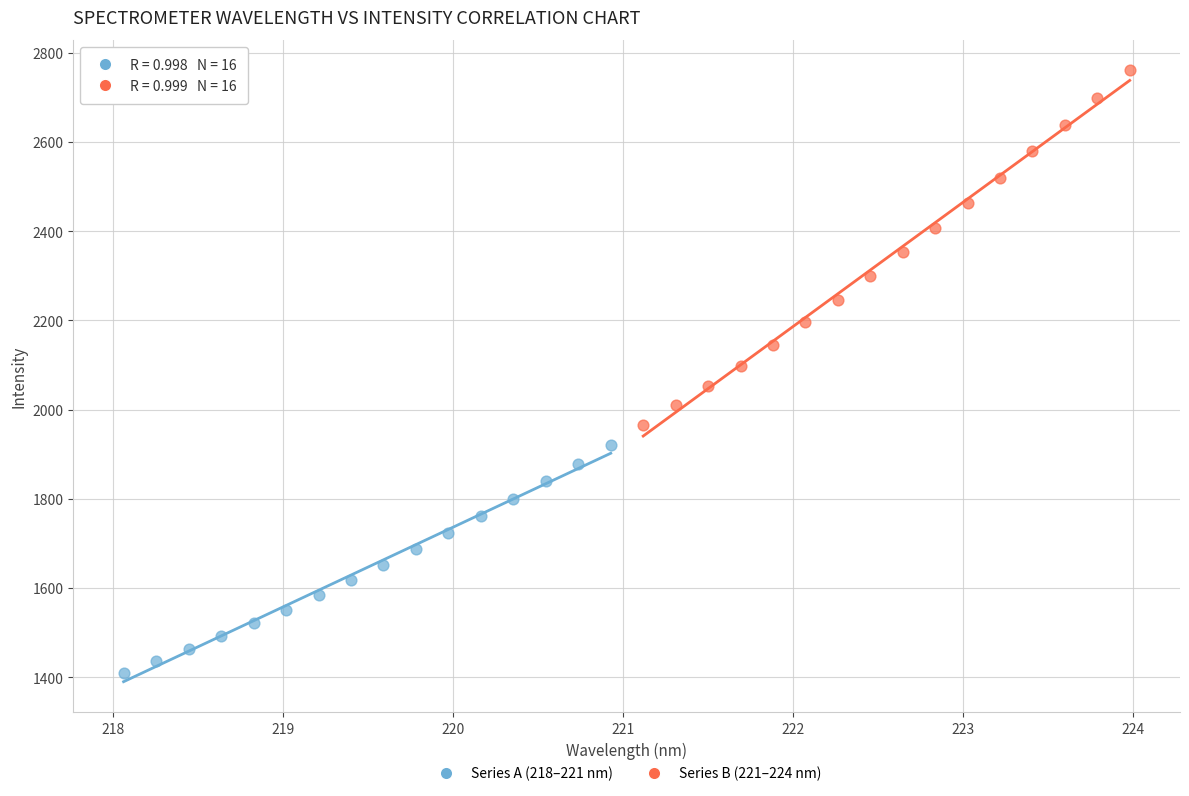

Which series reaches the minimum Y coordinate?

Series A (218–221 nm)